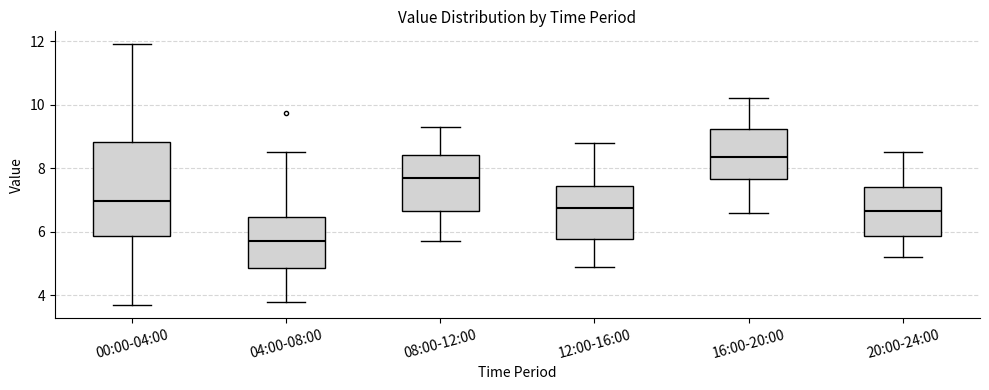

Reading left to right, transcribe this box plot: for each box, give where its median line is, the range the box spans, and where its two whiskers end, as read against the y-axis. The values are not printed on the chart, so give them approximately, as read against the axis.

00:00-04:00: median 7.0, box 5.8 to 8.8, whiskers 3.8 to 12.0
04:00-08:00: median 5.8, box 4.8 to 6.4, whiskers 3.8 to 8.6
08:00-12:00: median 7.8, box 6.6 to 8.4, whiskers 5.8 to 9.4
12:00-16:00: median 6.8, box 5.8 to 7.4, whiskers 5.0 to 8.8
16:00-20:00: median 8.4, box 7.6 to 9.2, whiskers 6.6 to 10.2
20:00-24:00: median 6.6, box 5.8 to 7.4, whiskers 5.2 to 8.6